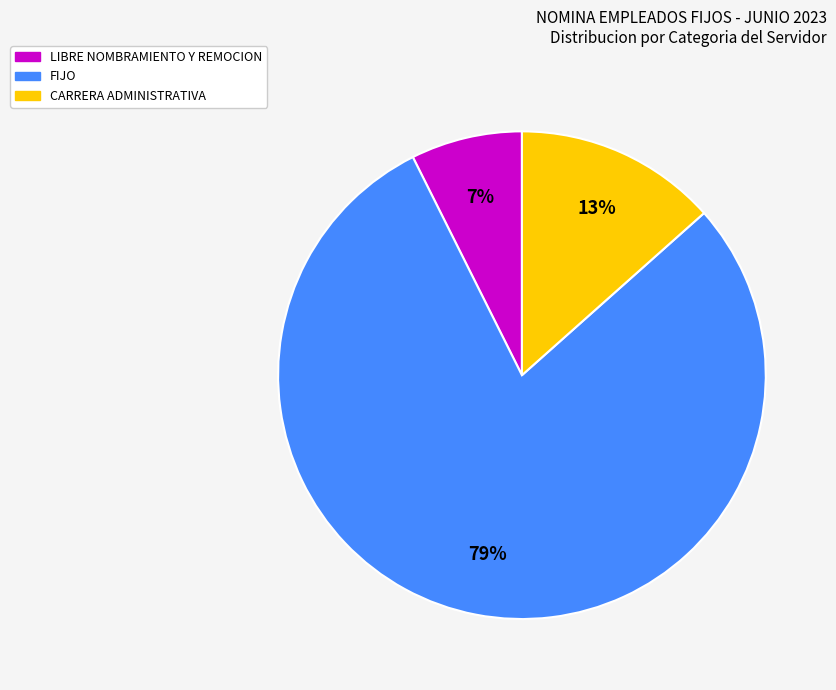

Is the sum of CARRERA ADMINISTRATIVA and LIBRE NOMBRAMIENTO Y REMOCION greater than half?

No